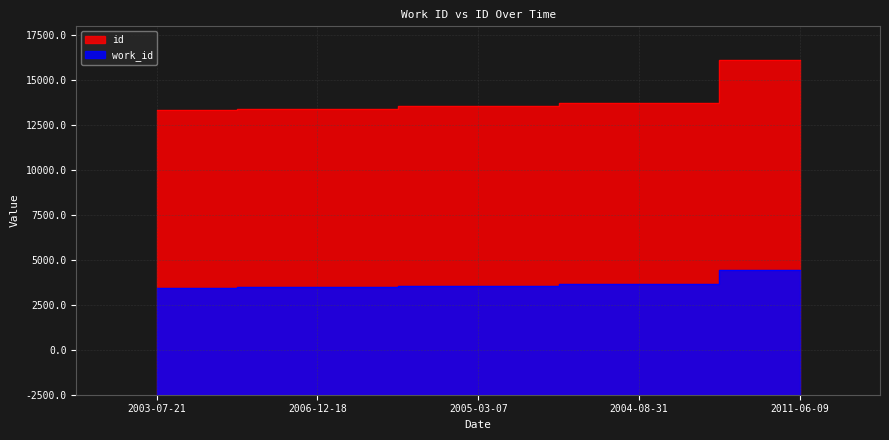

Between 2003-07-21 and 2004-08-31, which series saw the biggest shift?

id